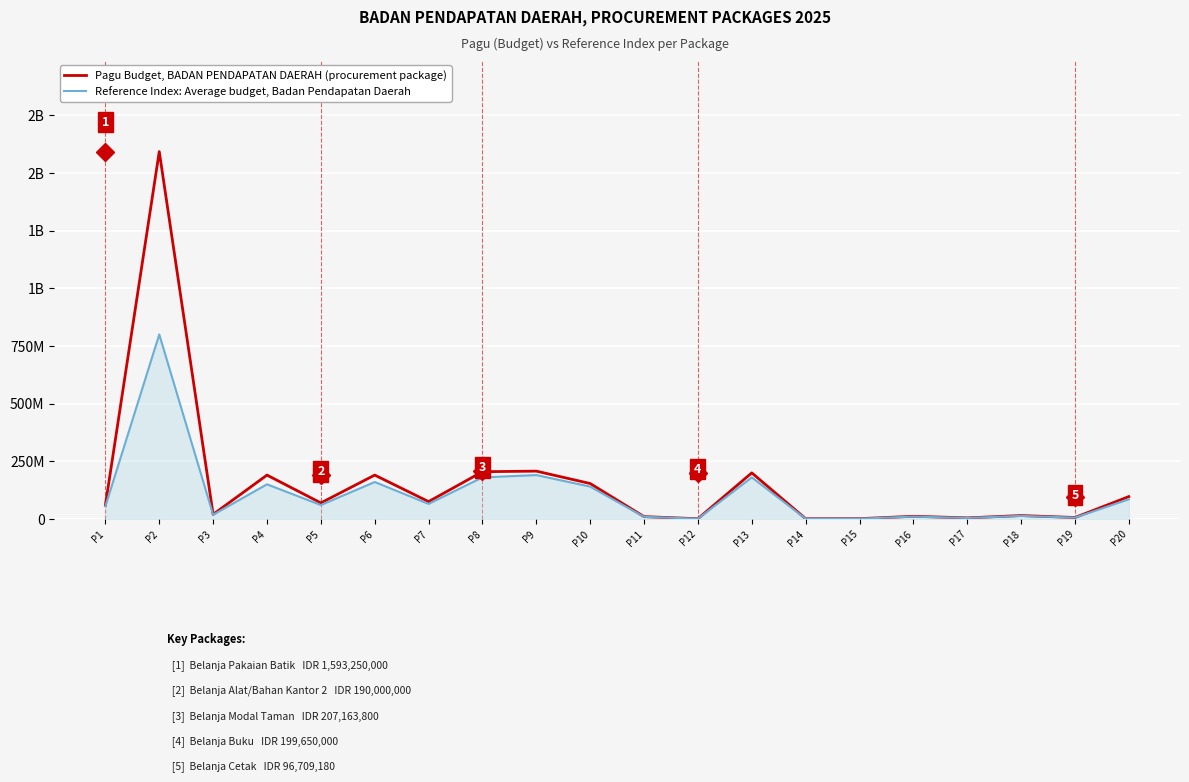

The value of Reference Index: Average budget, Badan Pendapatan Daerah at P13 is 180000000. True or false?

True